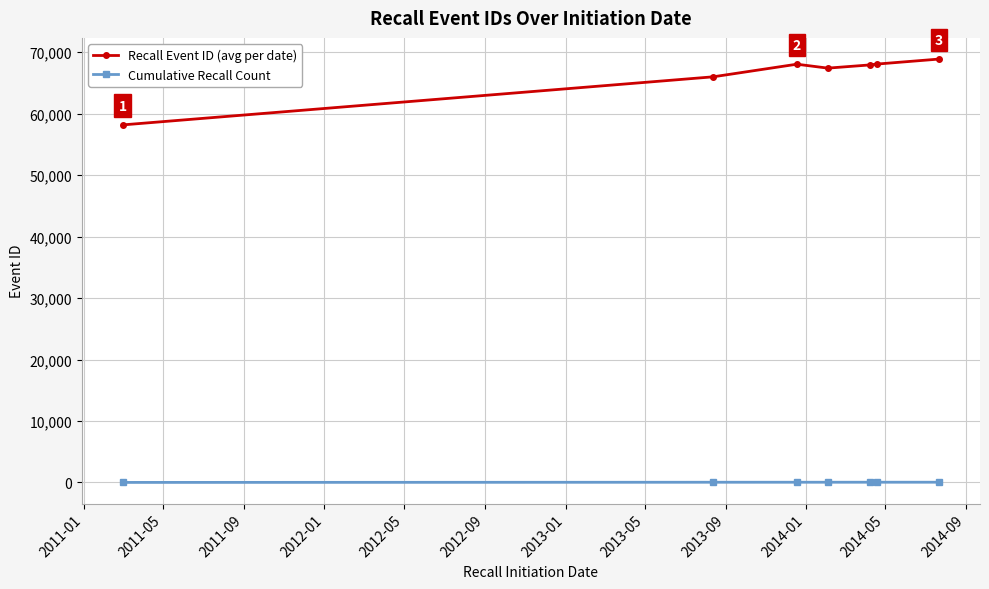

At how many categories does at least one series exceed 26935?

7